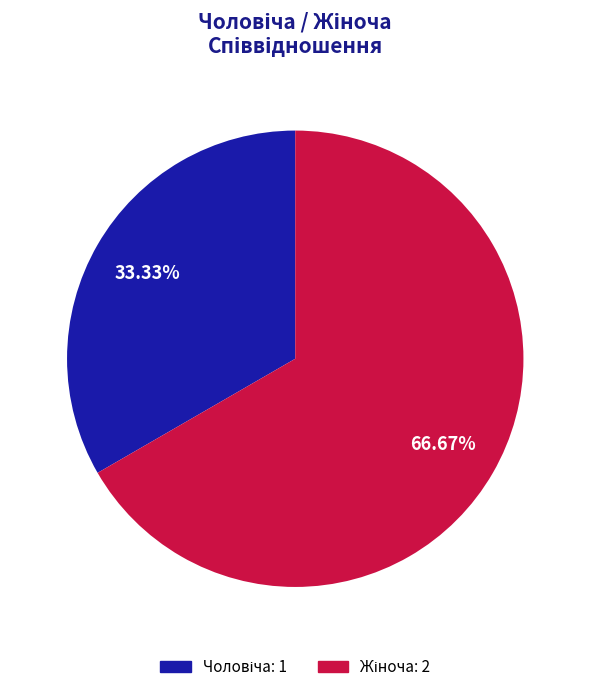

Is it true that Жіноча is 67% of the pie?

True